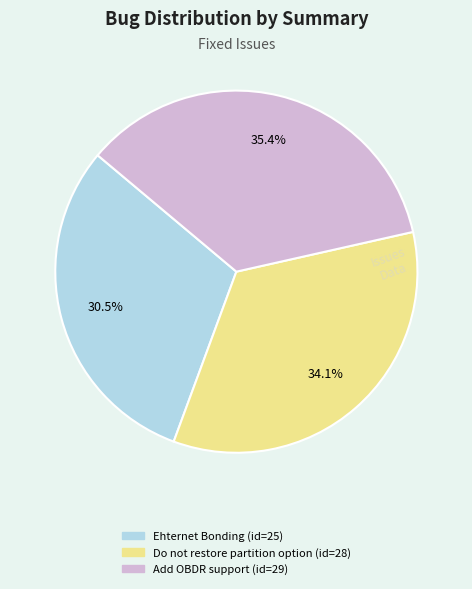

True or false: Do not restore partition option accounts for 41% of the total.

False